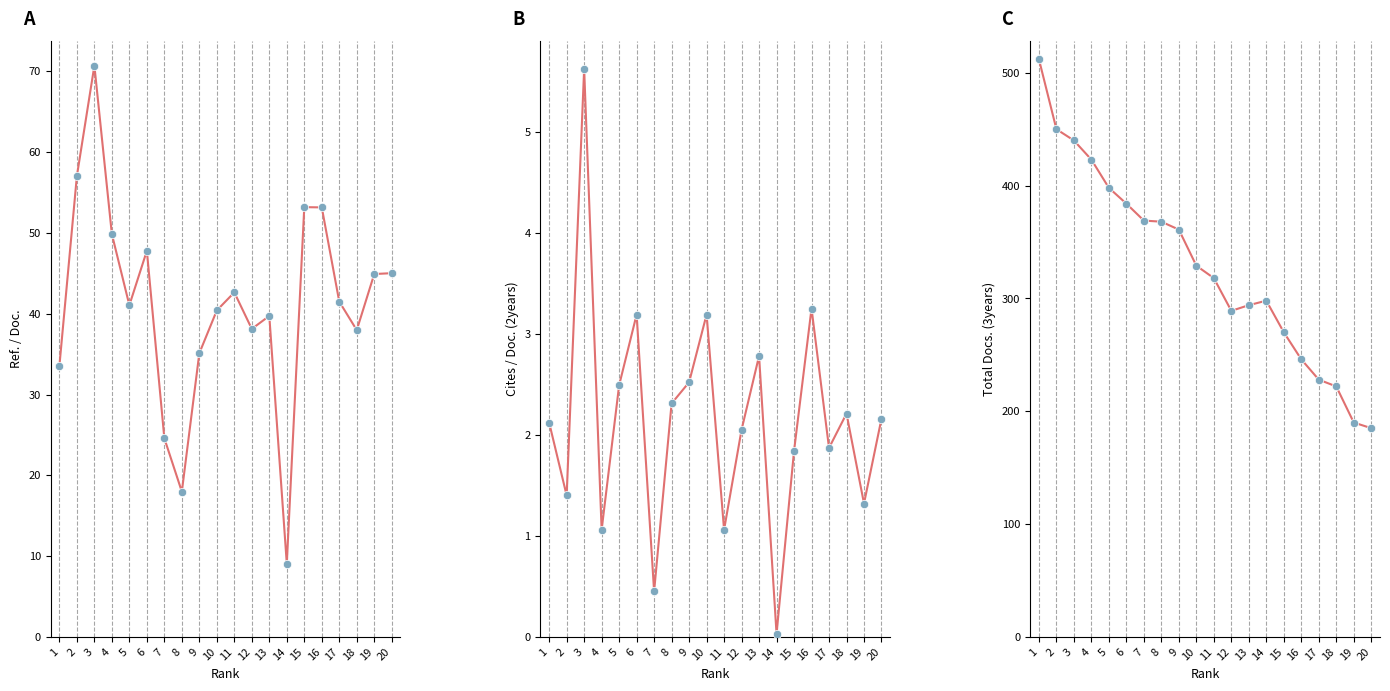

At which category is the sum across all series the highest?

1